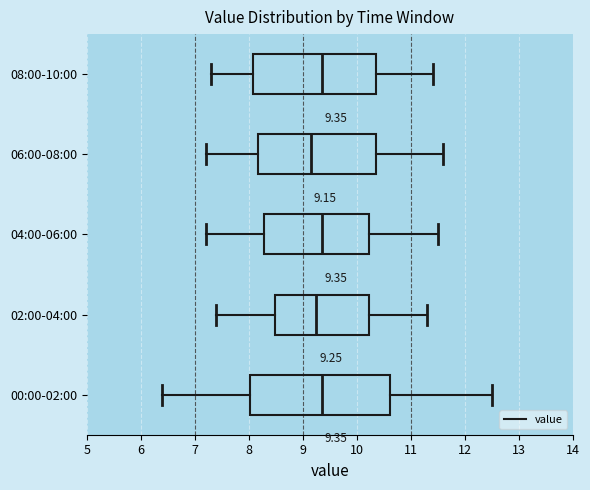

Which box is the widest, from its left edge to its right edge?

00:00-02:00